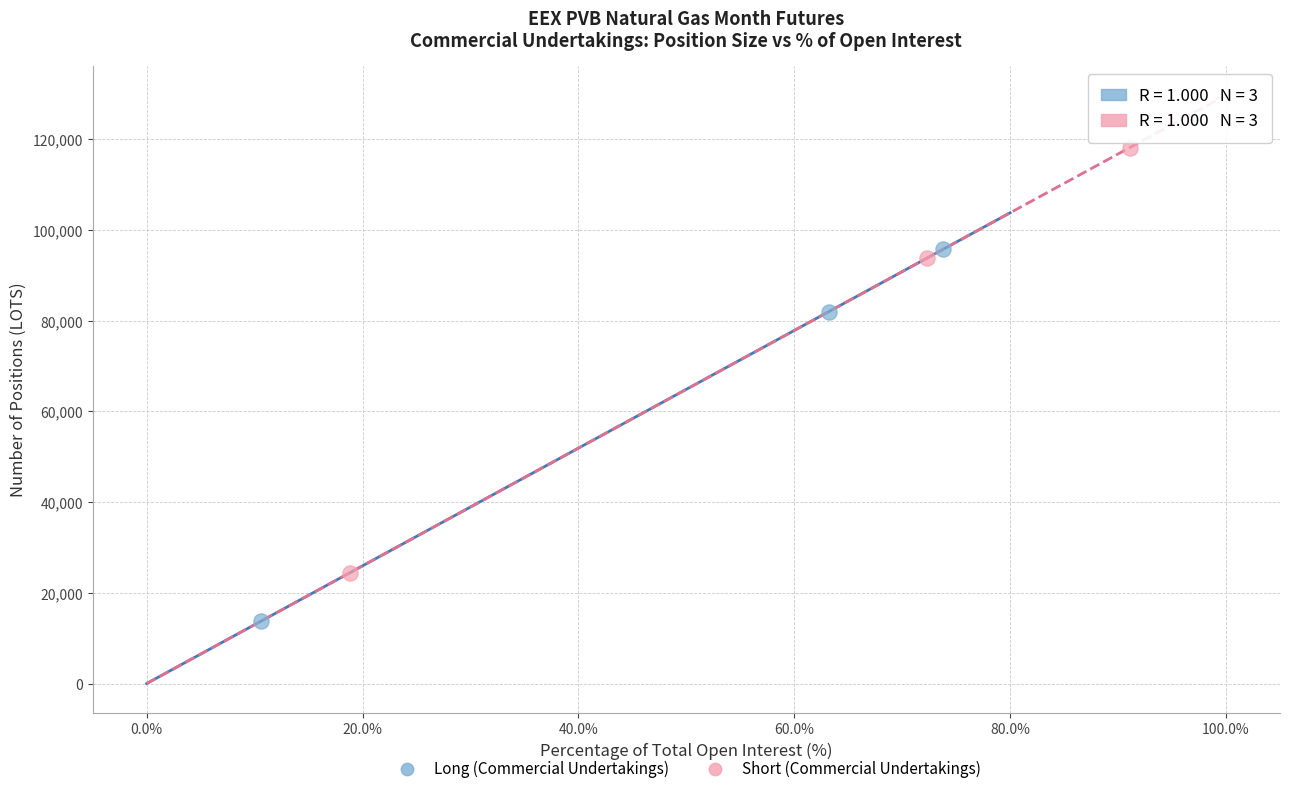

Which series contains the highest Y value?

Short (Commercial Undertakings)